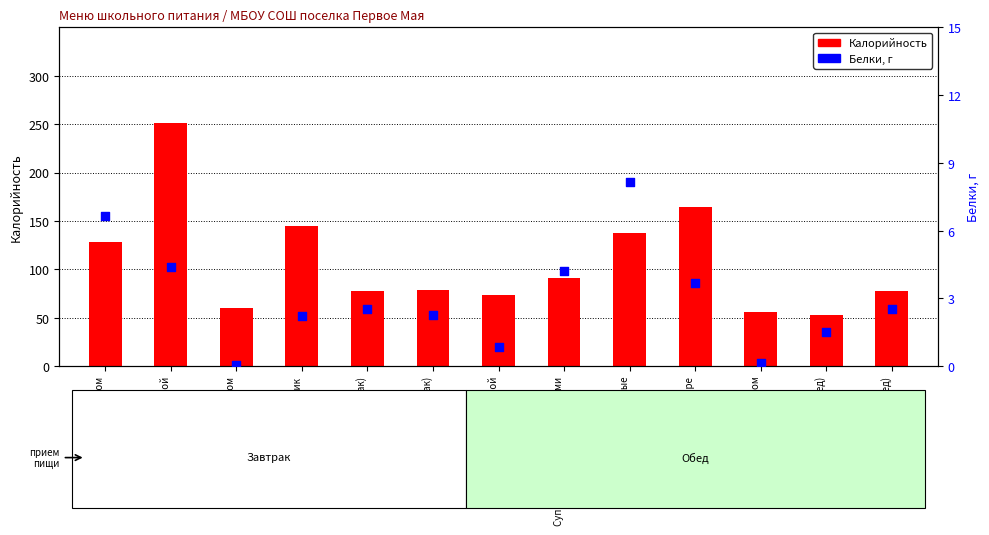

Which series contains the highest Y value?

Калорийность